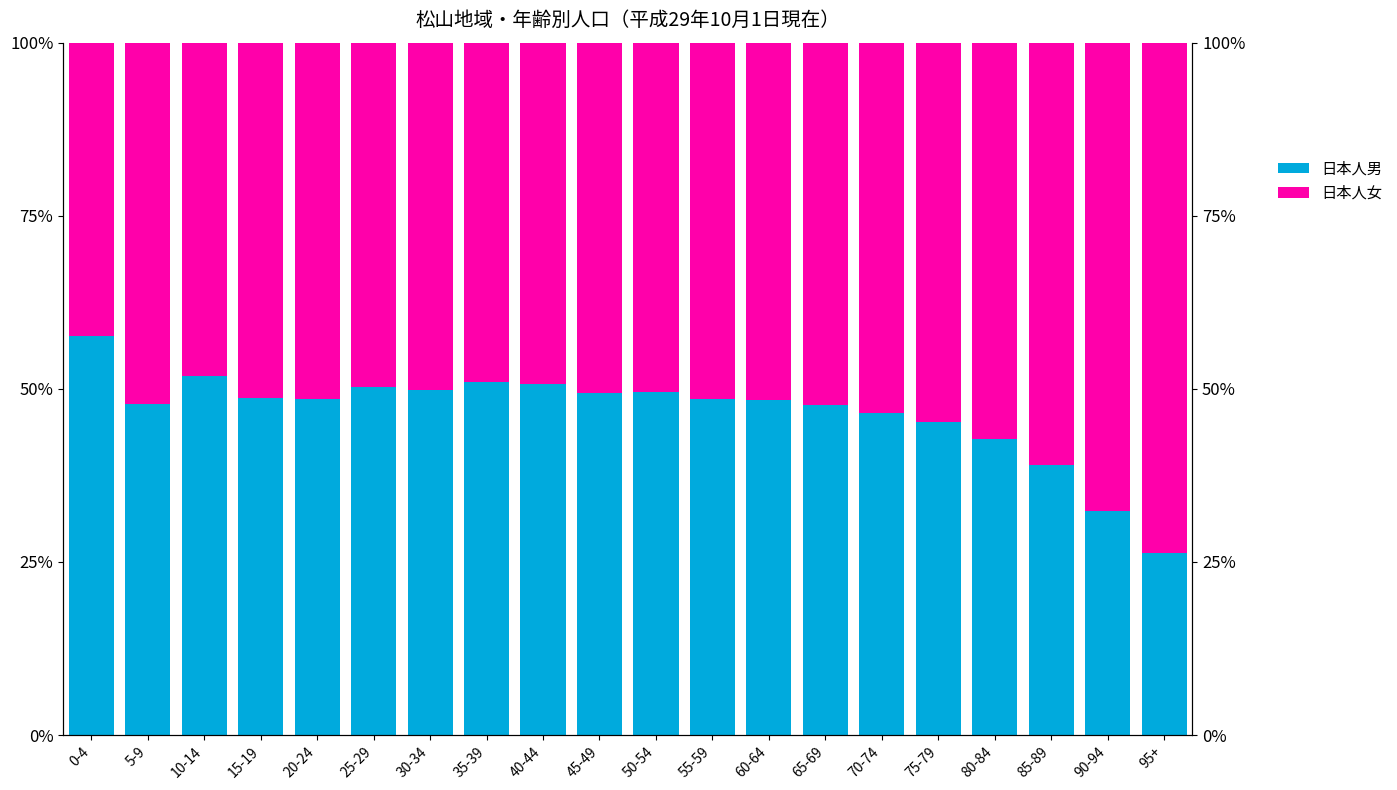

Which series has the largest total across all categories?

日本人女